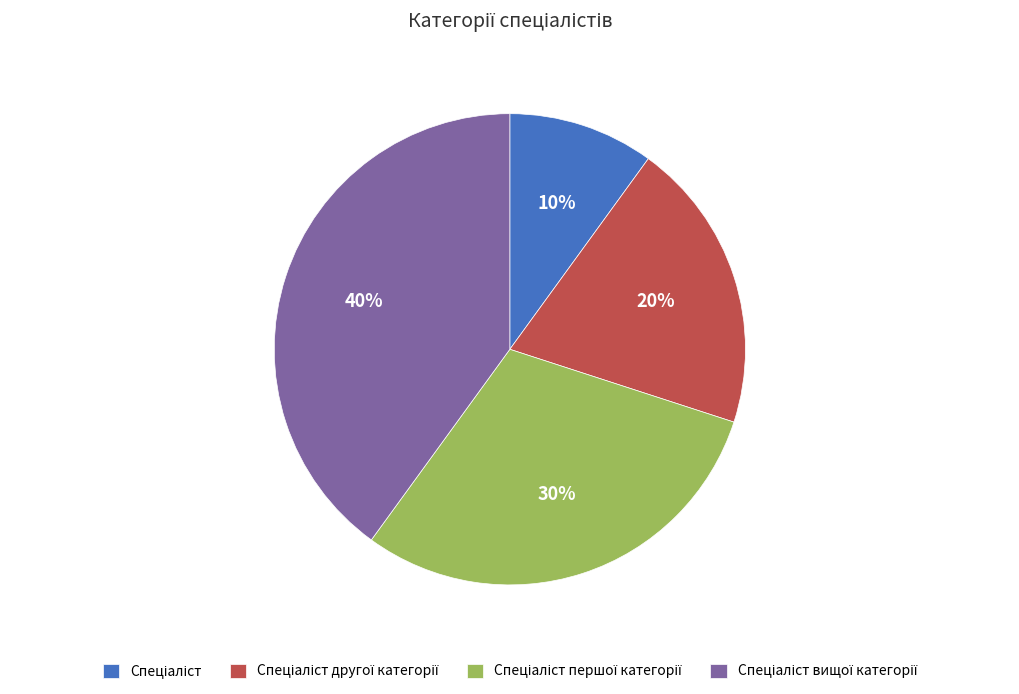

Does any single category account for the majority?

No